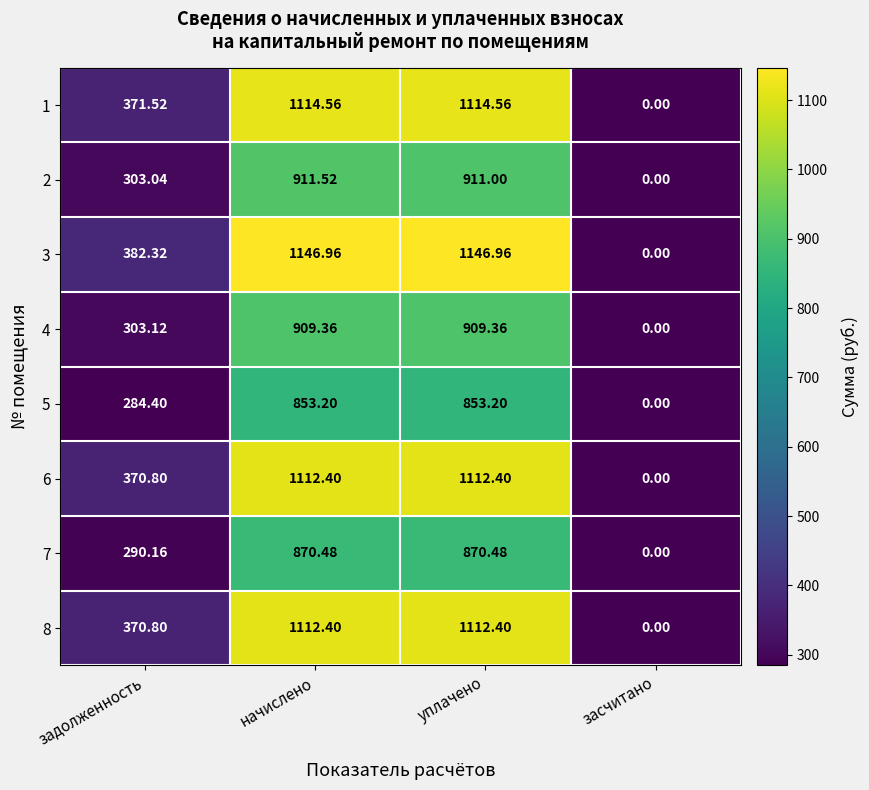

Where does the 6 series first go above 1112?

начислено